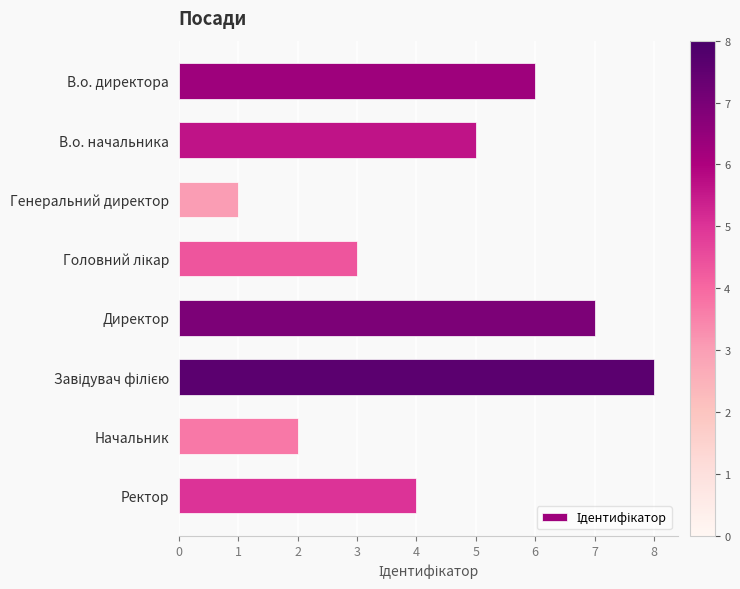

How many categories are shown in the chart?

8